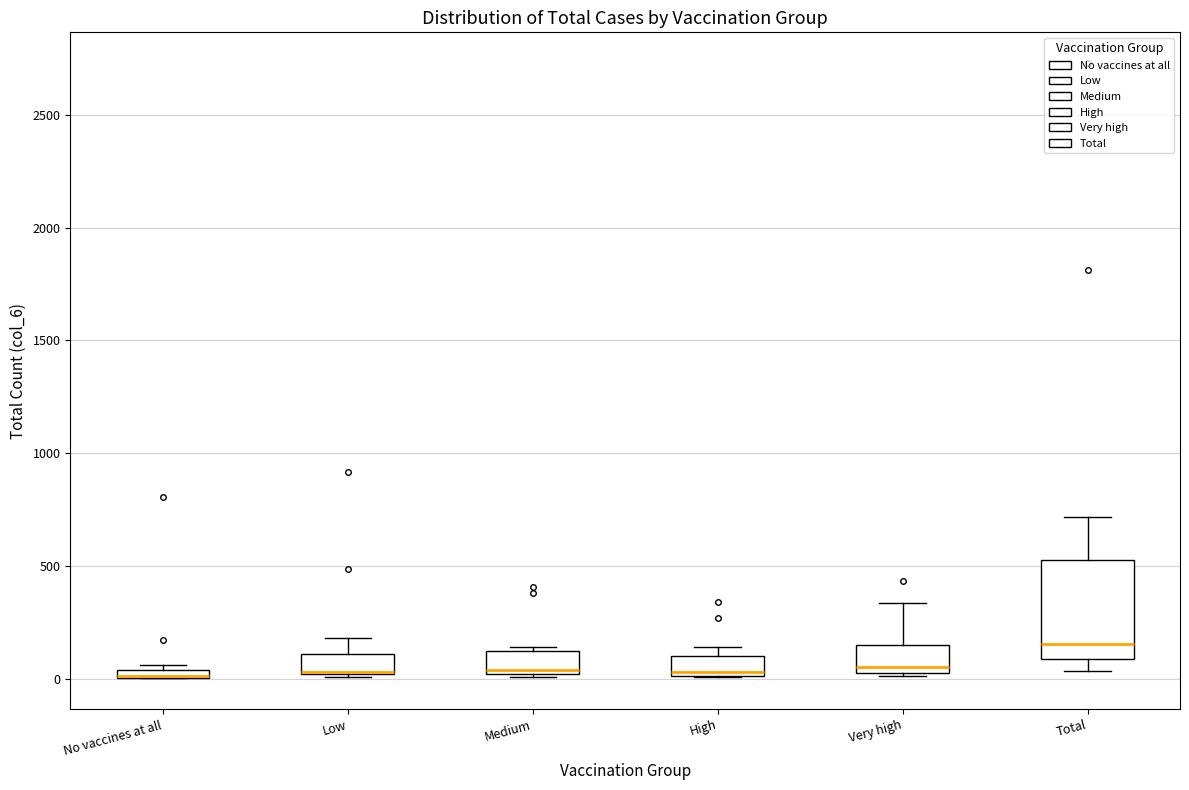

Where does the upper whisker of the box for Very high end on the y-axis? The values are not printed on the chart, so give them approximately, as read against the axis.

350